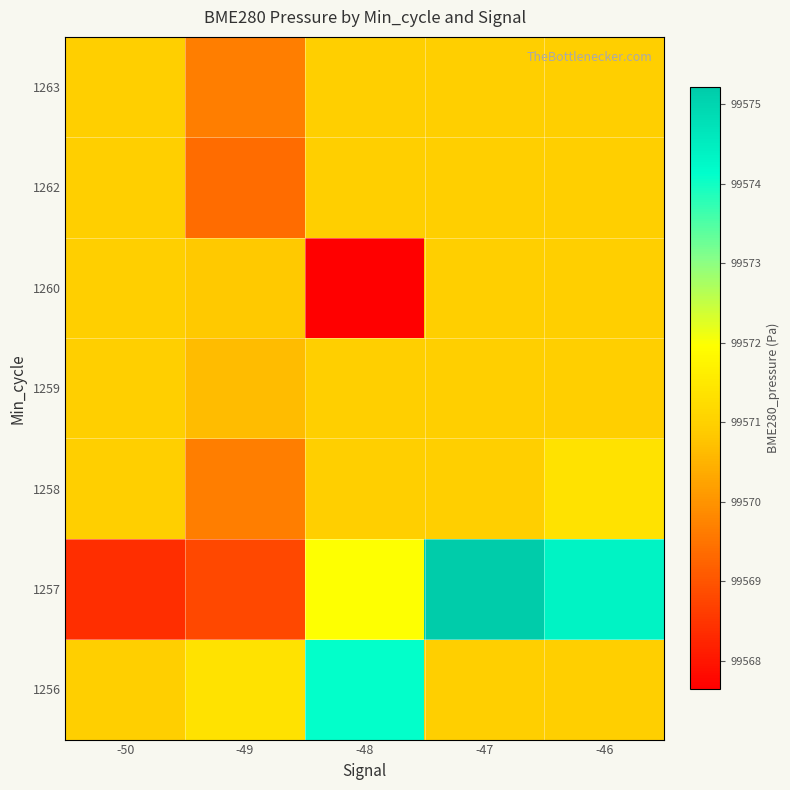

At how many categories does at least one series exceed 99571?

4